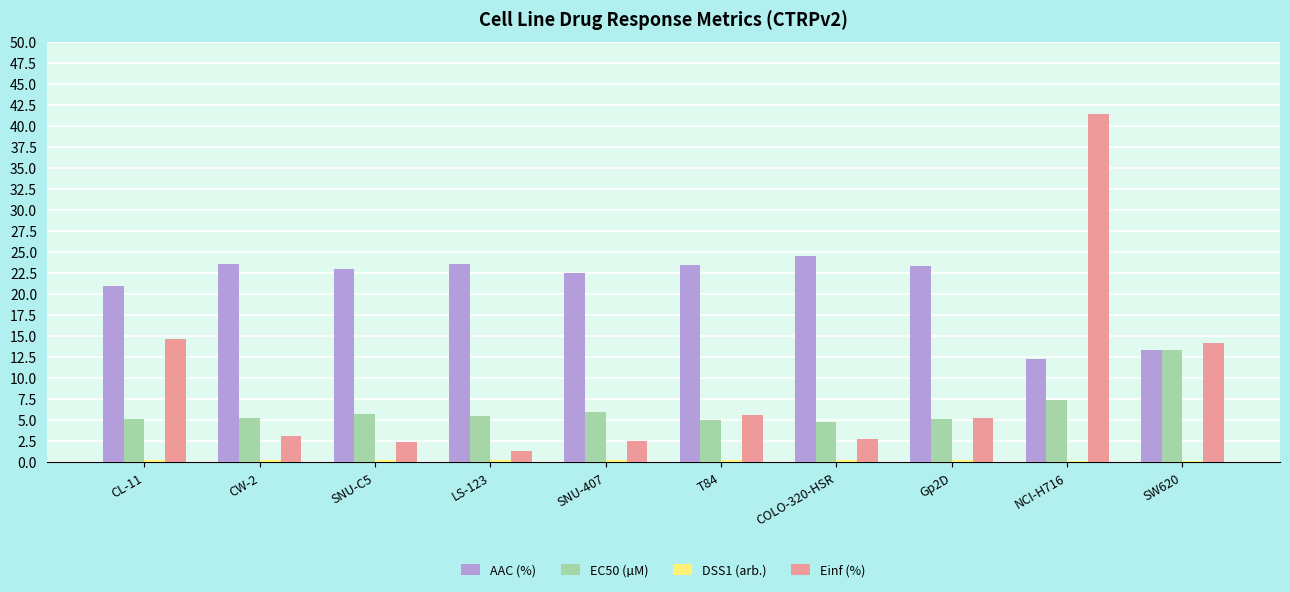

At which category is the sum across all series the highest?

NCI-H716